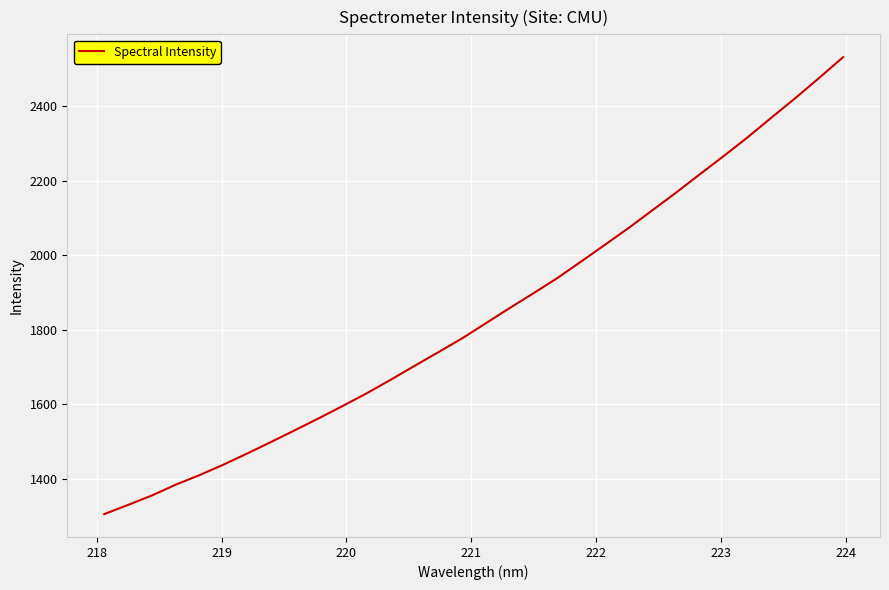

What is the maximum value shown in the chart?

2530.4